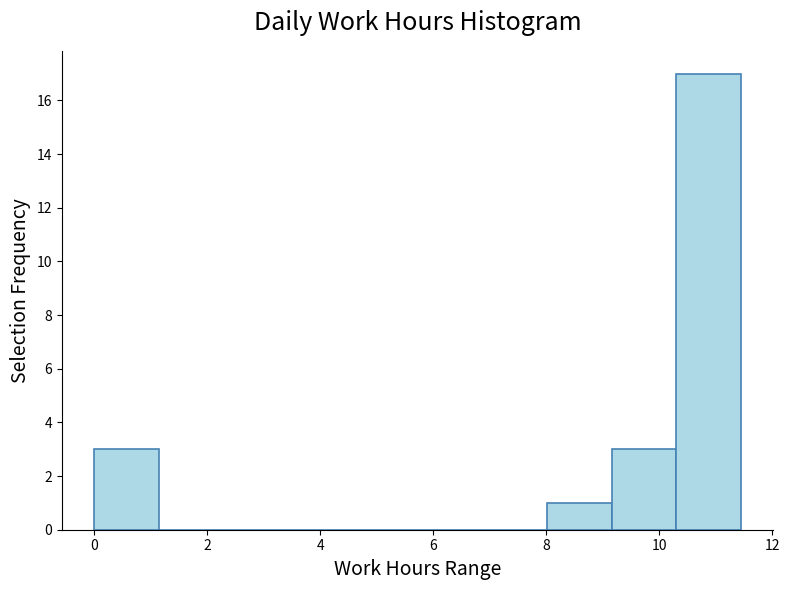

How tall is the bar that spans 9.2 to 10.4 on the x-axis? Neither the bar edges nor the heights are printed on the chart, so give them approximately, as read against the axes.

3